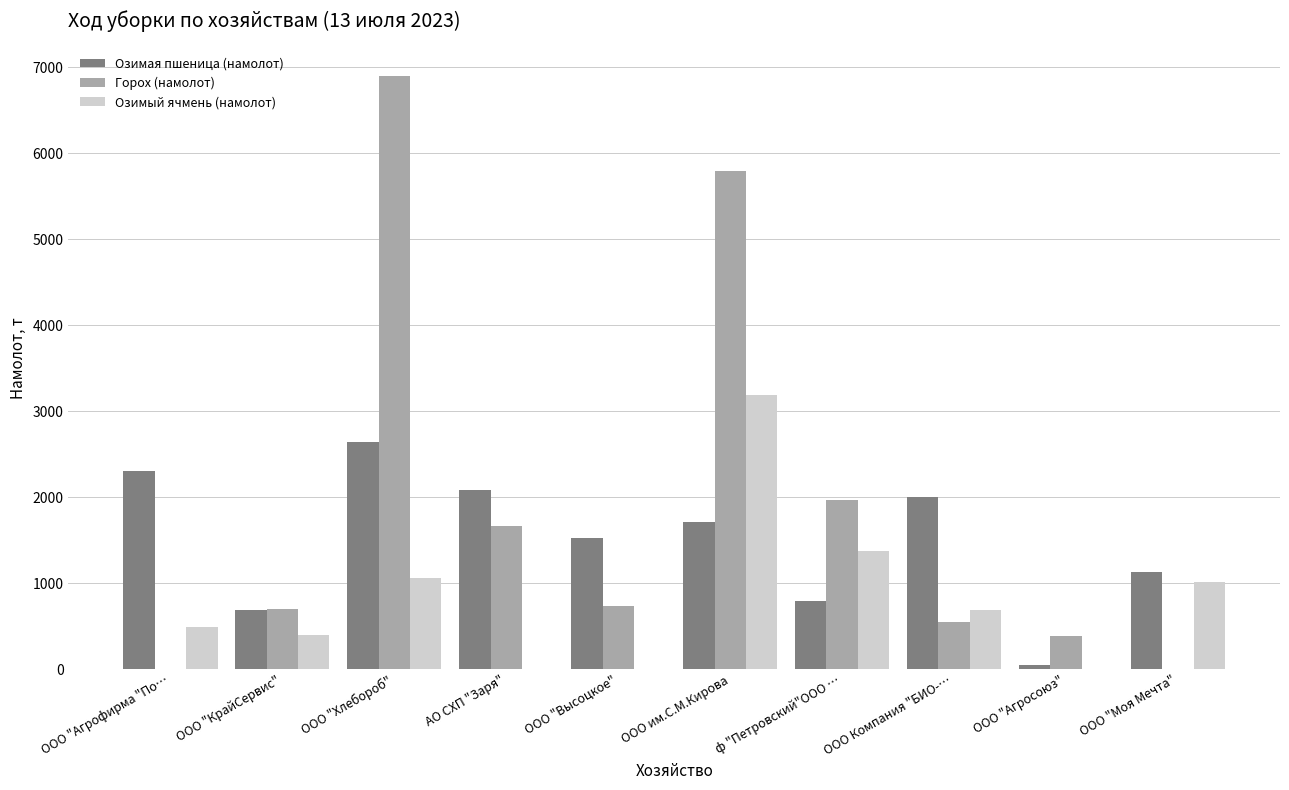

Is the value of Горох (намолот) at ф "Петровский"ООО … greater than the value of Озимая пшеница (намолот) at ООО "Хлебороб"?

No